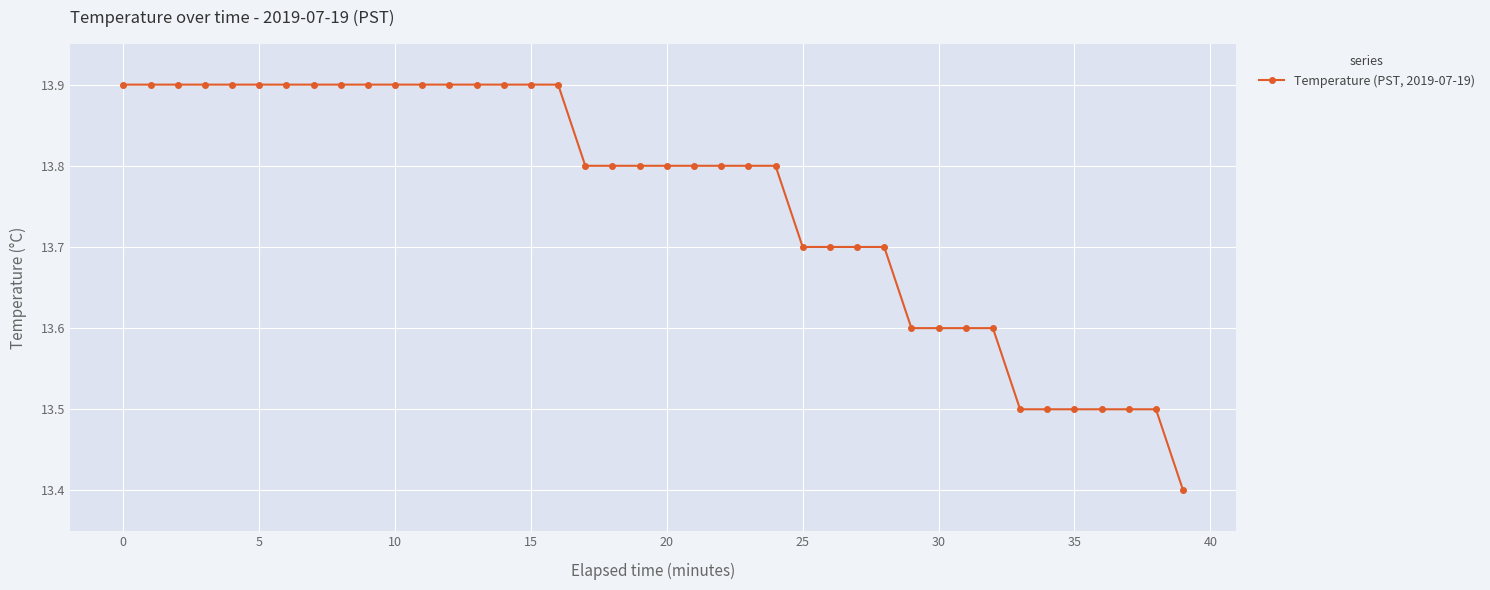

What is the sum of all values?

550.3